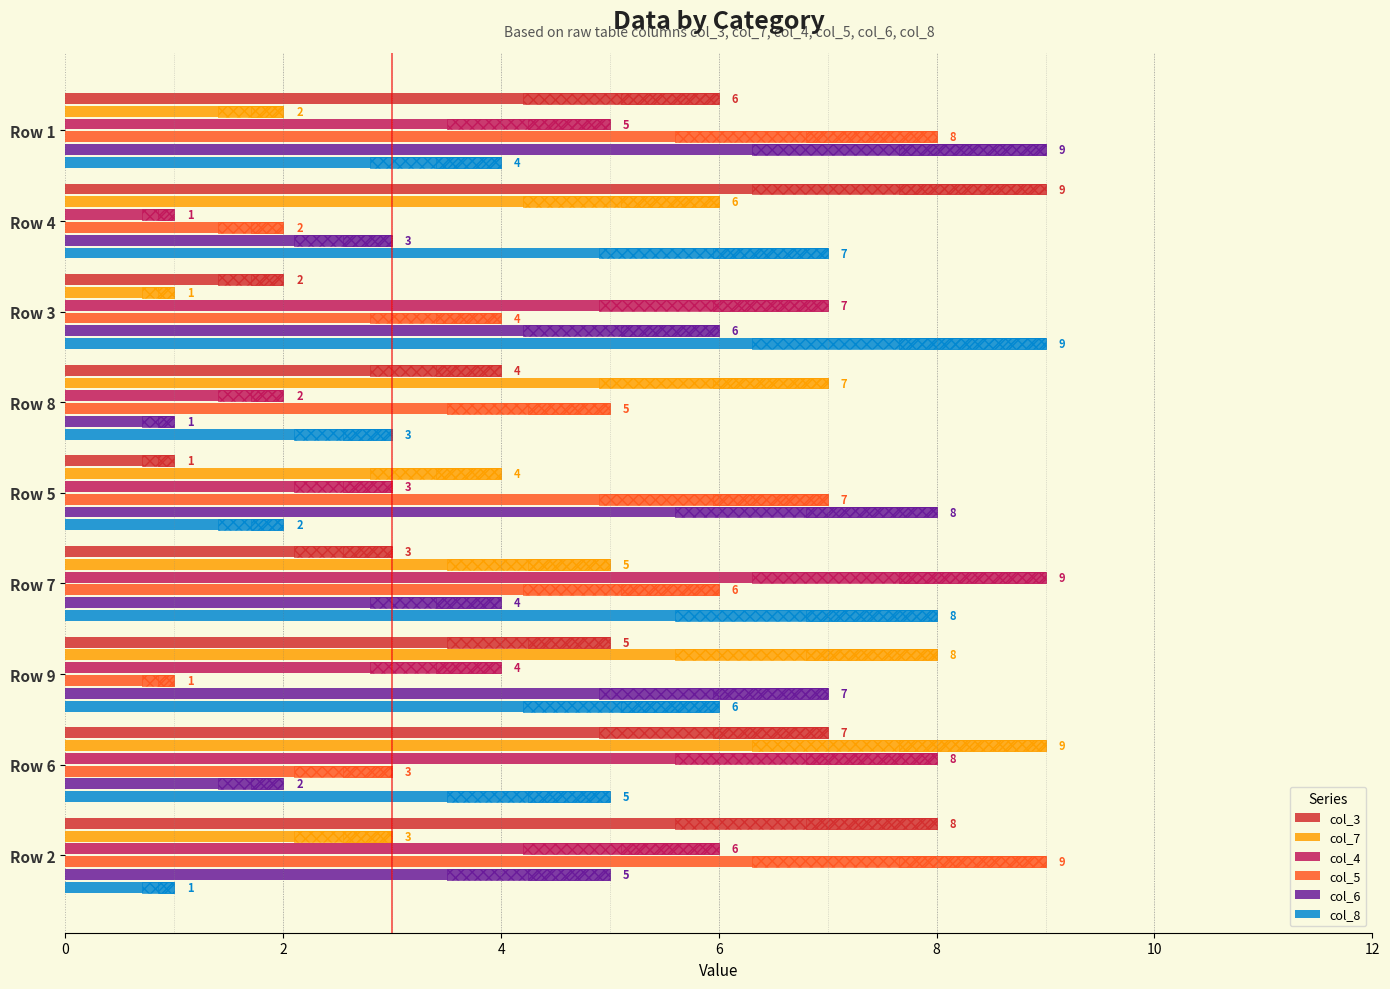

How many col_4 values are between 3 and 7?

5